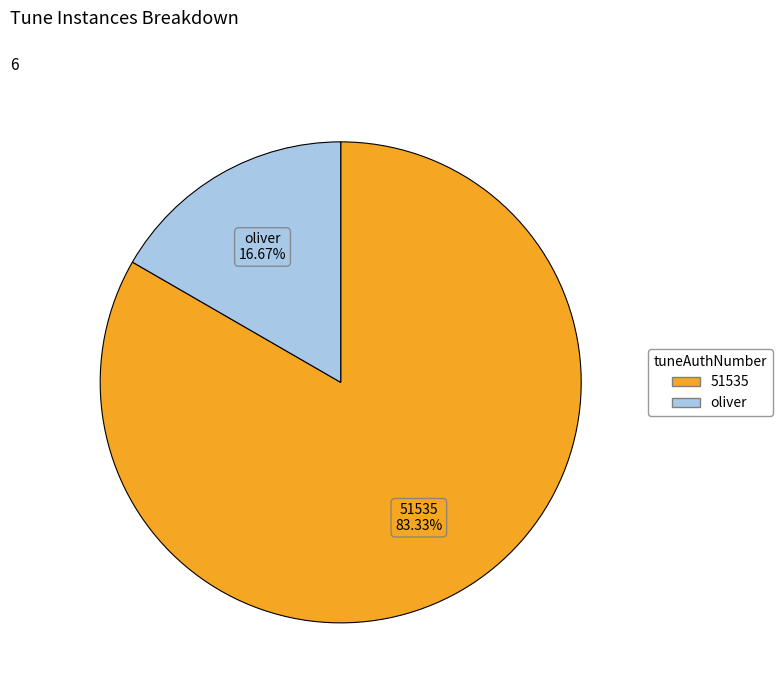

Is there a majority slice in this chart?

Yes